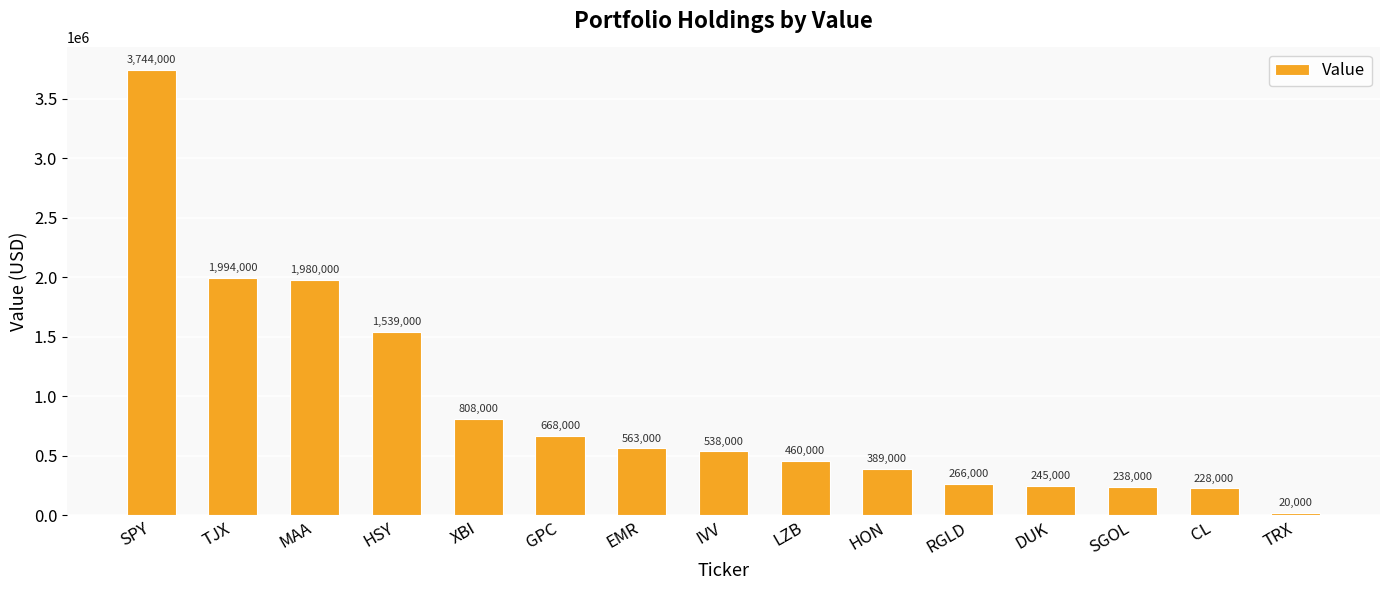

Is it true that the value at SGOL is 388286?

False